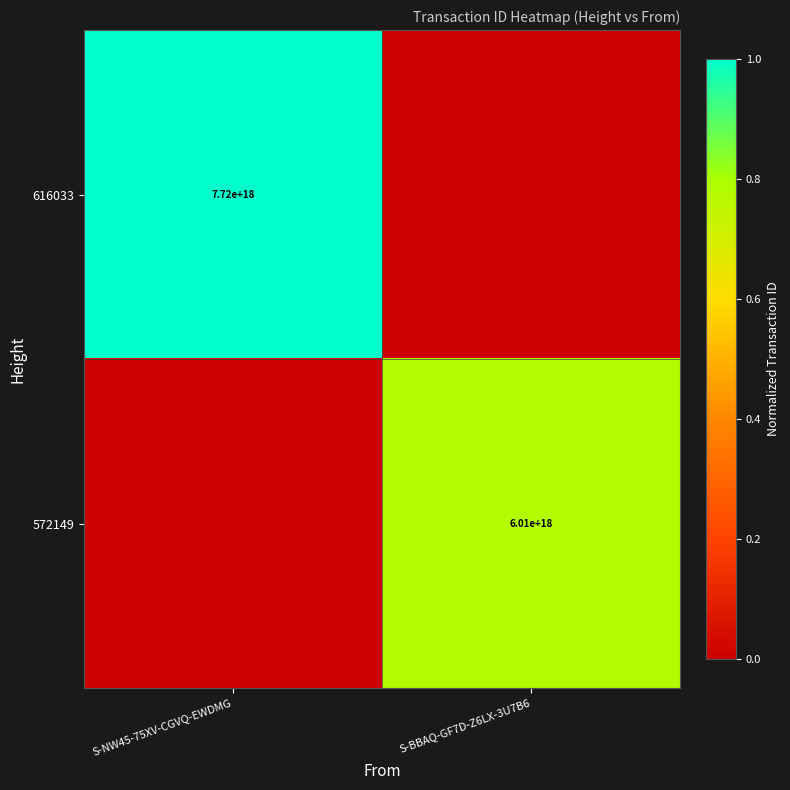

The 616033 series shows 3381596772426196480 at S-NW45-75XV-CGVQ-EWDMG. True or false?

False